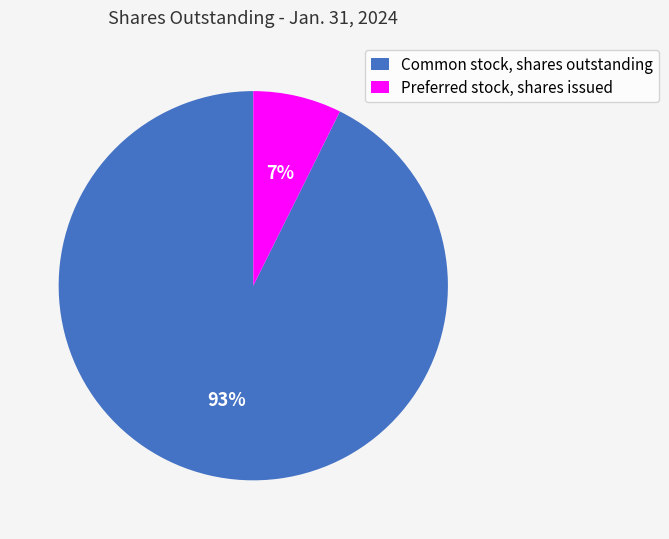

How many segments does this pie chart have?

2